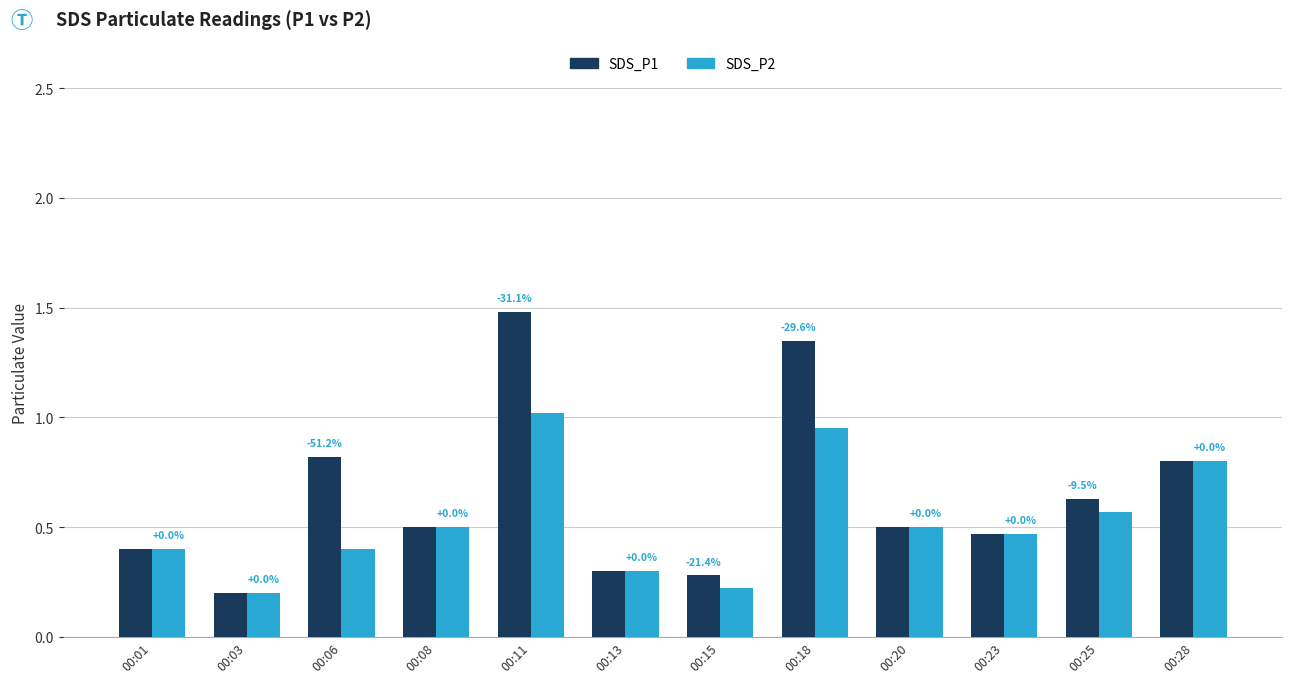

How many groups of bars are there?

12